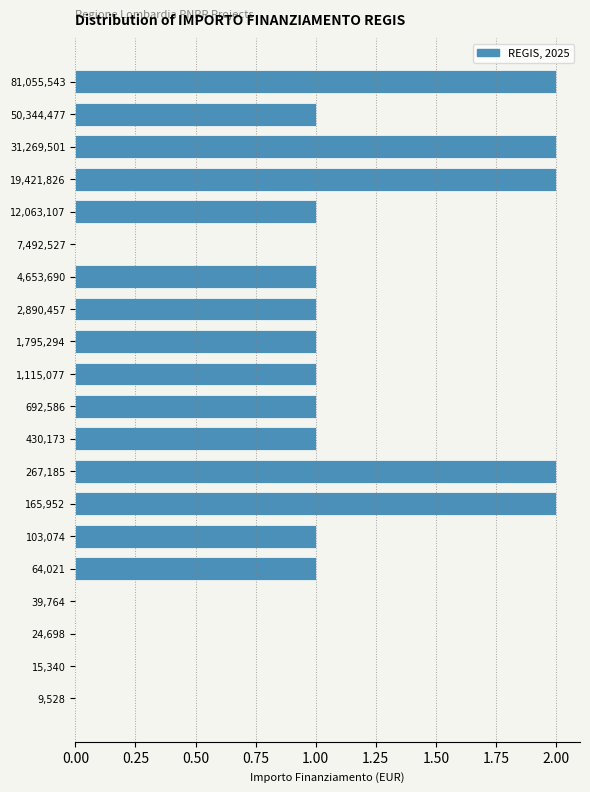

Reading bottom to top, list all the values displayed in this chart.

9,528=0	15,340=0	24,698=0	39,764=0	64,021=1	103,074=1	165,952=2	267,185=2	430,173=1	692,586=1	1,115,077=1	1,795,294=1	2,890,457=1	4,653,690=1	7,492,527=0	12,063,107=1	19,421,826=2	31,269,501=2	50,344,477=1	81,055,543=2